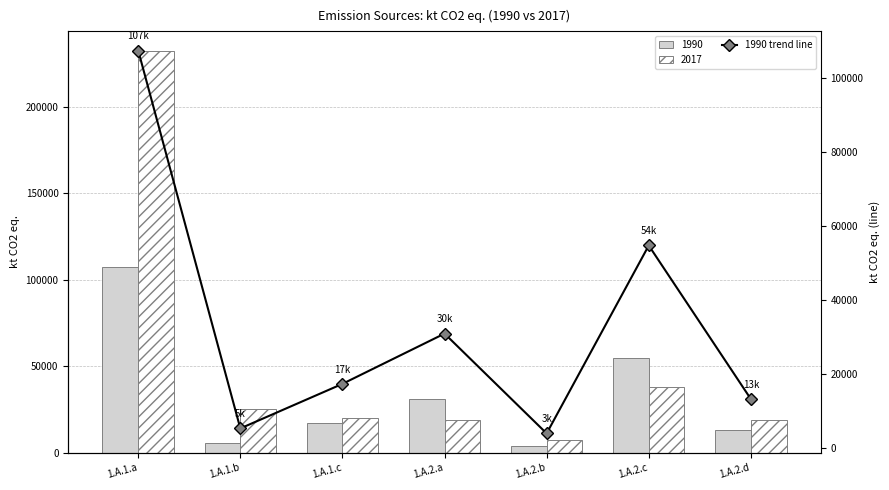

The value at 1.A.2.a is 30921.4. True or false?

True